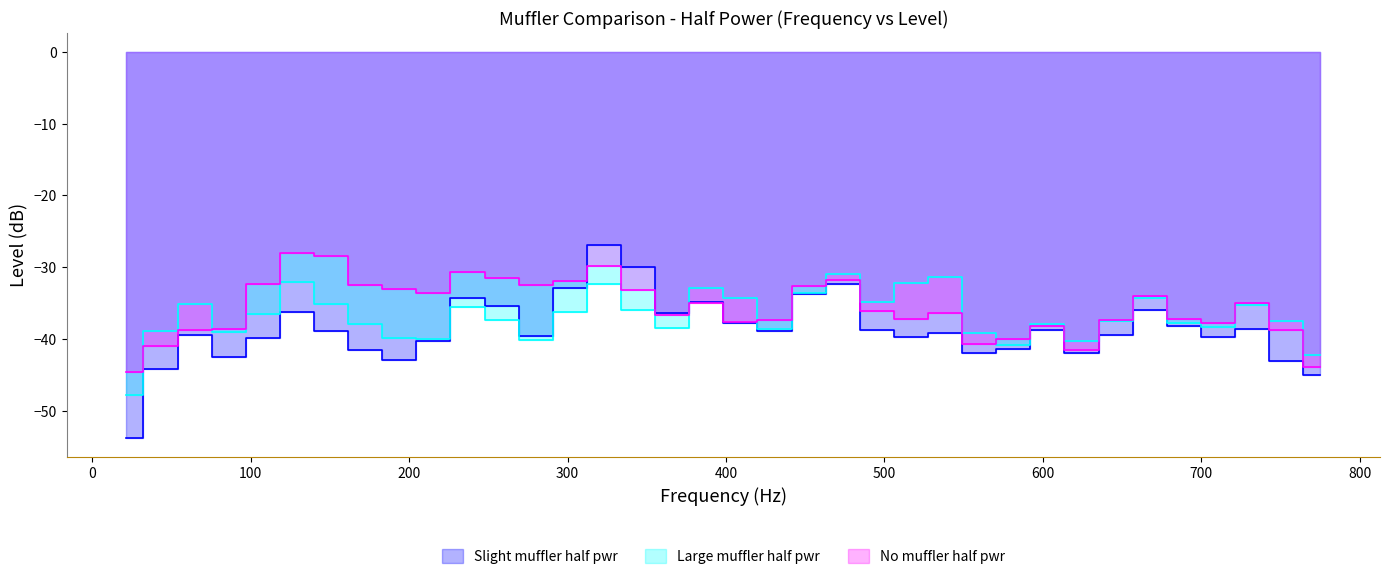

What is the total value across all series at 86.132813?

-120.1